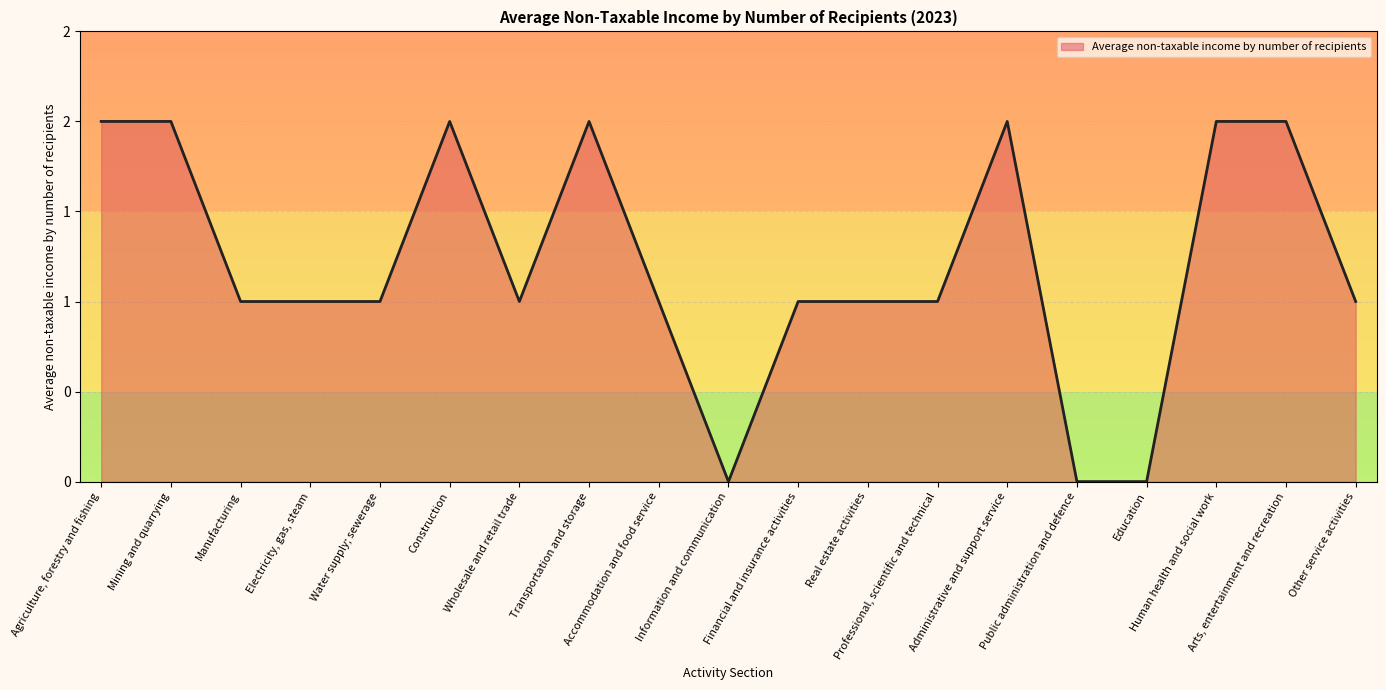

Does the chart display data point markers on the line(s)?

No